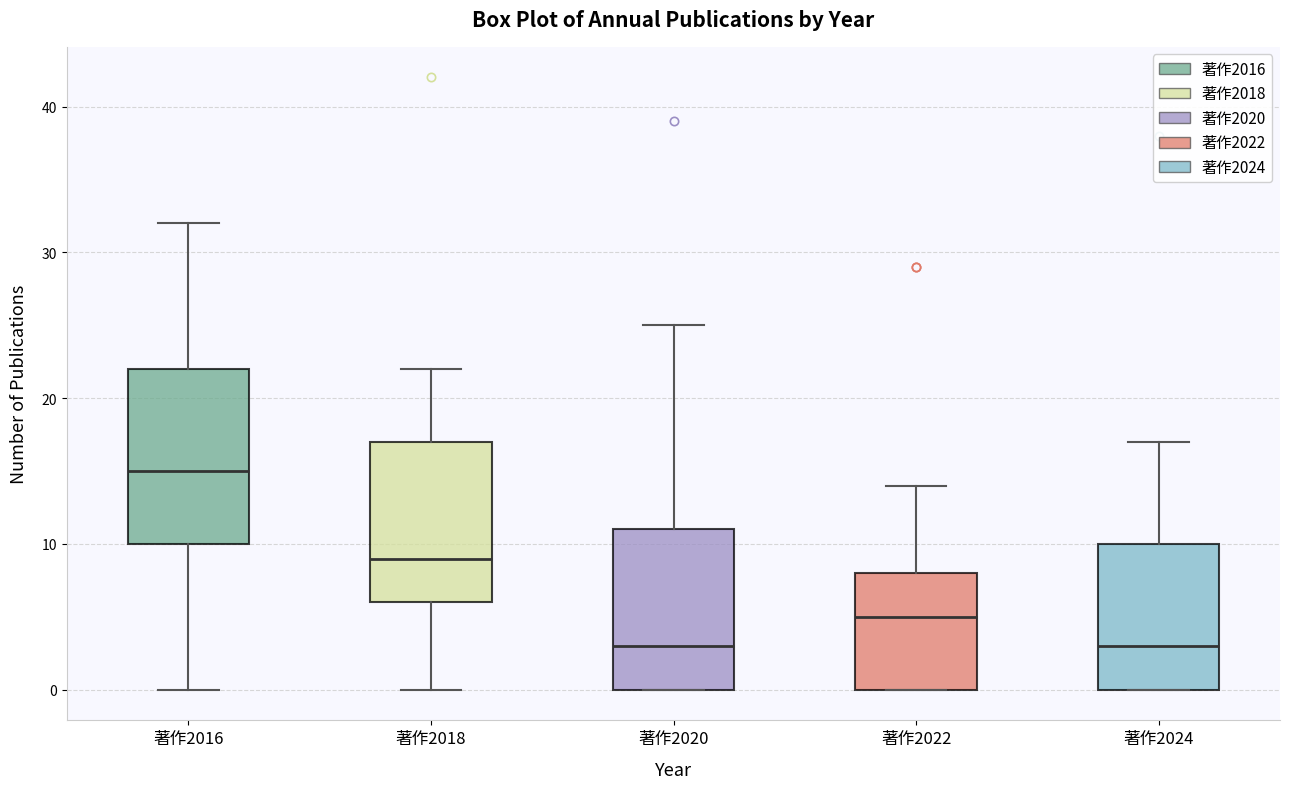

Reading left to right, read every box against the y-axis: the position of its median line, the range the box covers, and the ends of its whiskers. The values are not printed on the chart, so give them approximately, as read against the axis.

著作2016: median 15, box 10 to 22, whiskers 0 to 32
著作2018: median 9, box 6 to 17, whiskers 0 to 22
著作2020: median 3, box 0 to 11, whiskers 0 to 25
著作2022: median 5, box 0 to 8, whiskers 0 to 14
著作2024: median 3, box 0 to 10, whiskers 0 to 17